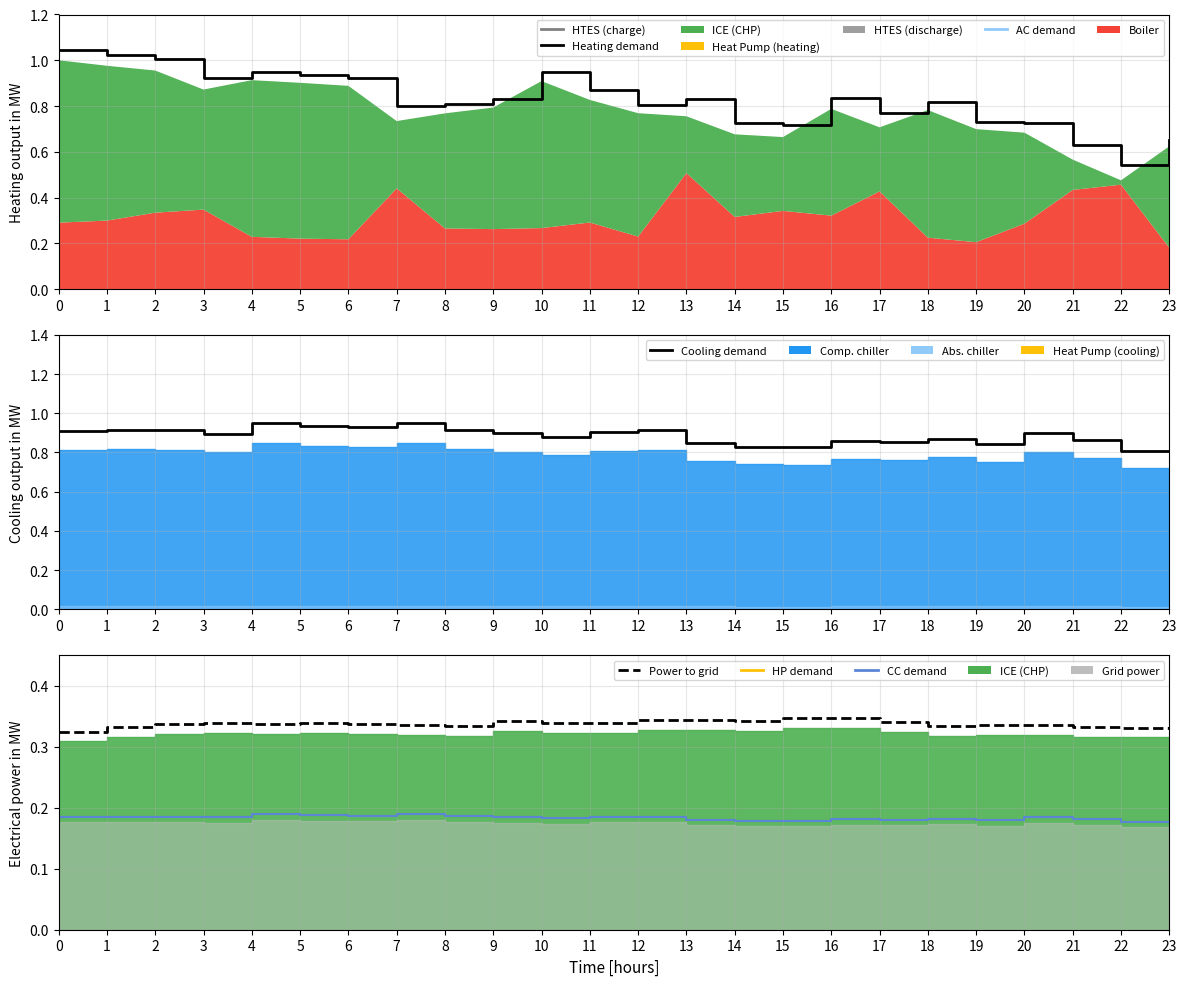

What is the approximate value of Power to grid at 10?

0.3